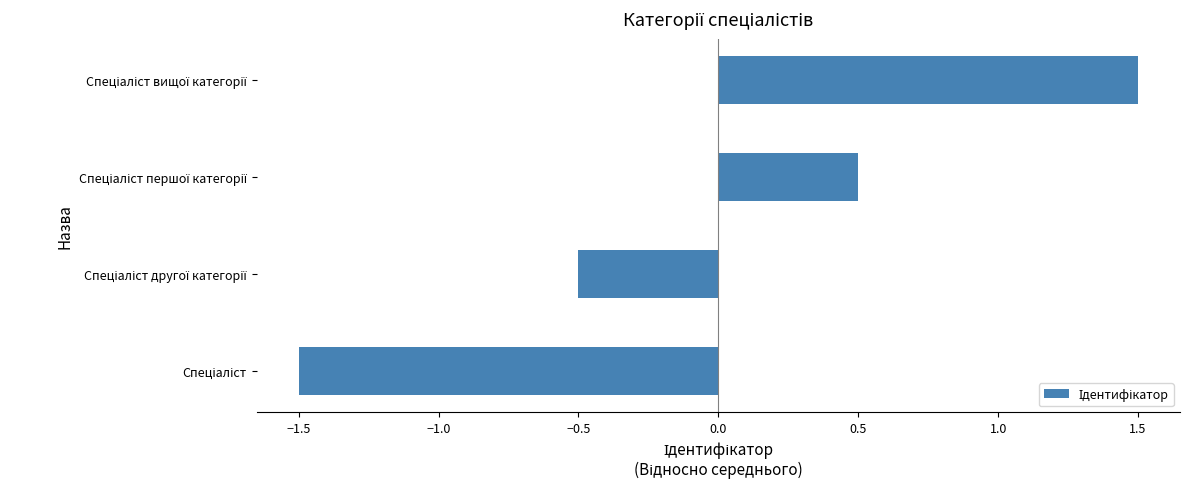

What is the difference between the maximum and second lowest values?

2.0